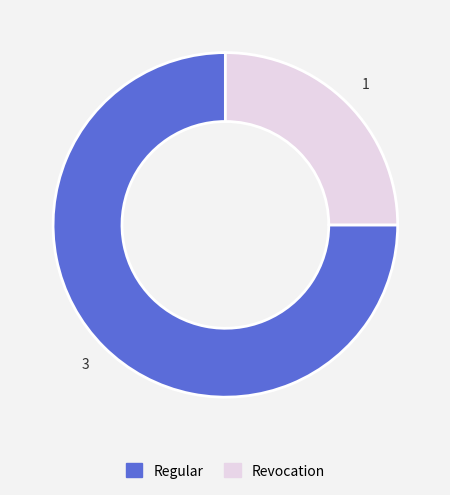

Does any single category account for the majority?

Yes